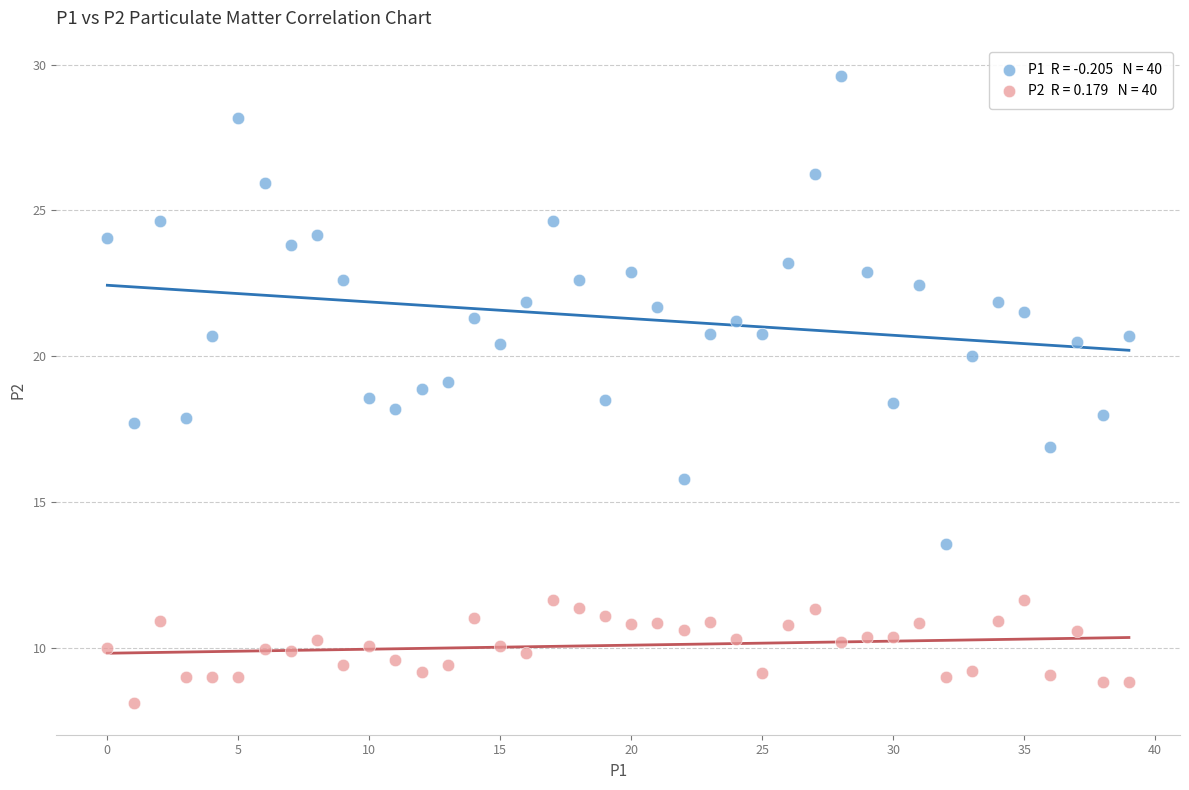

Across all data points, what is the range of Y values (max minus min)?

21.5